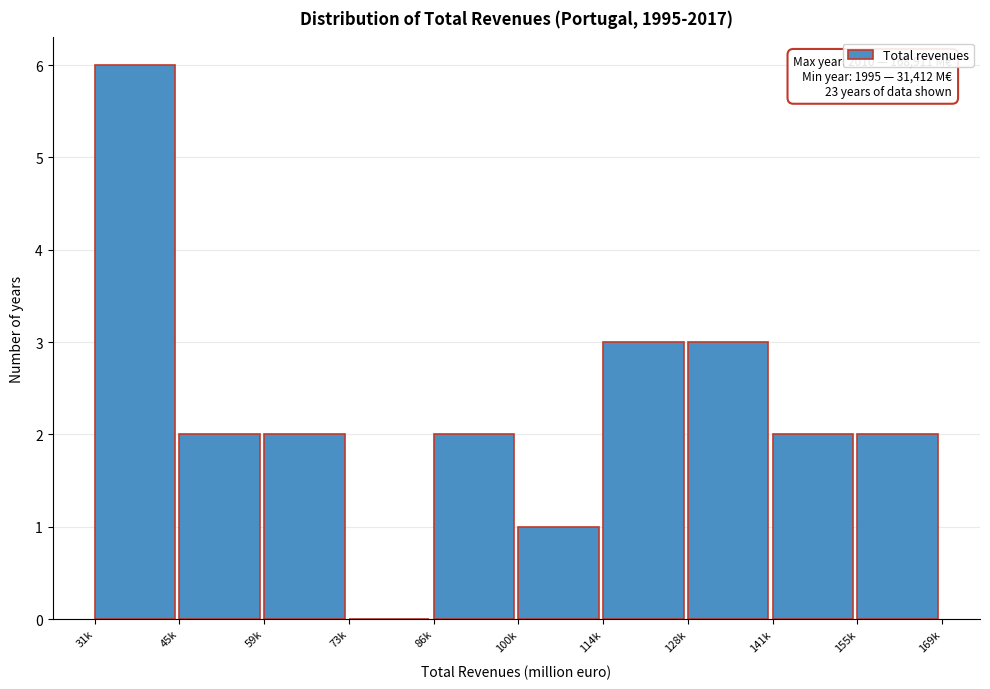

Reading right to left, list all the values displayed in this chart.

155k=2	141k=2	128k=3	114k=3	100k=1	86k=2	73k=0	59k=2	45k=2	31k=6